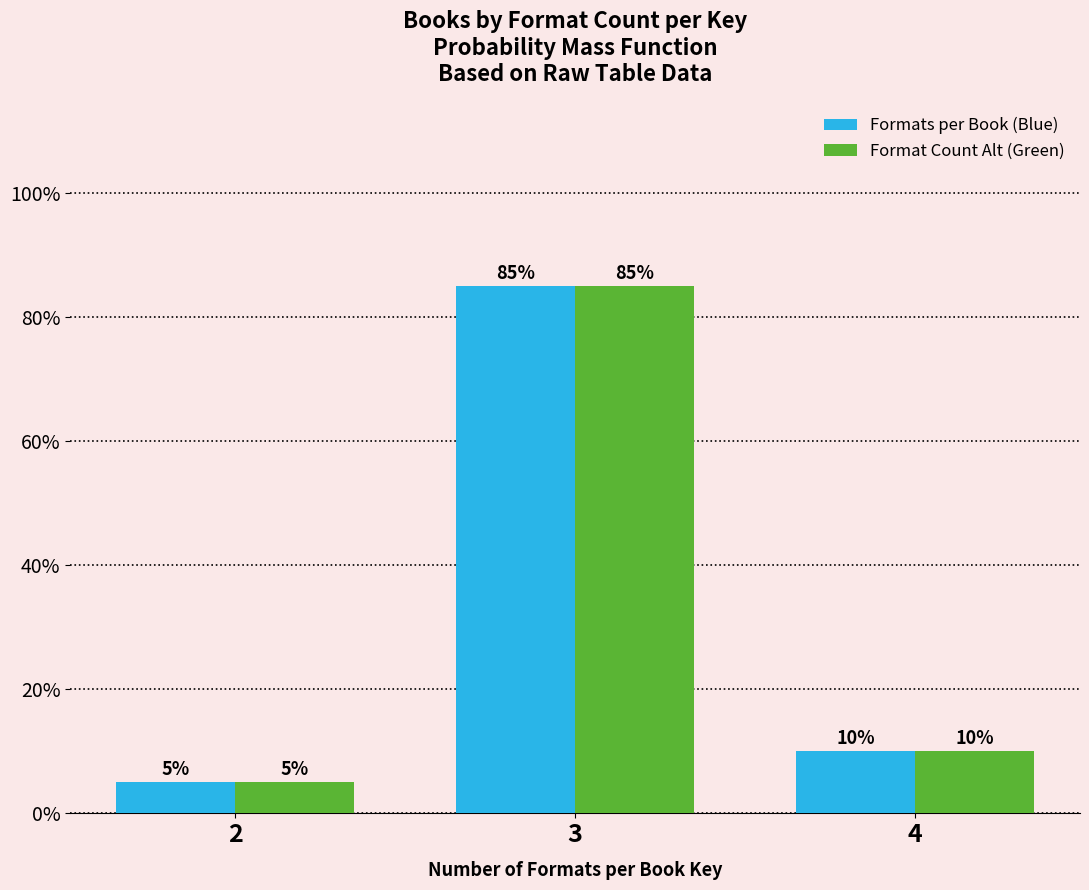

Reading left to right, transcribe all the data shown in this chart.

Formats per Book (Blue): 5	85	10
Format Count Alt (Green): 5	85	10